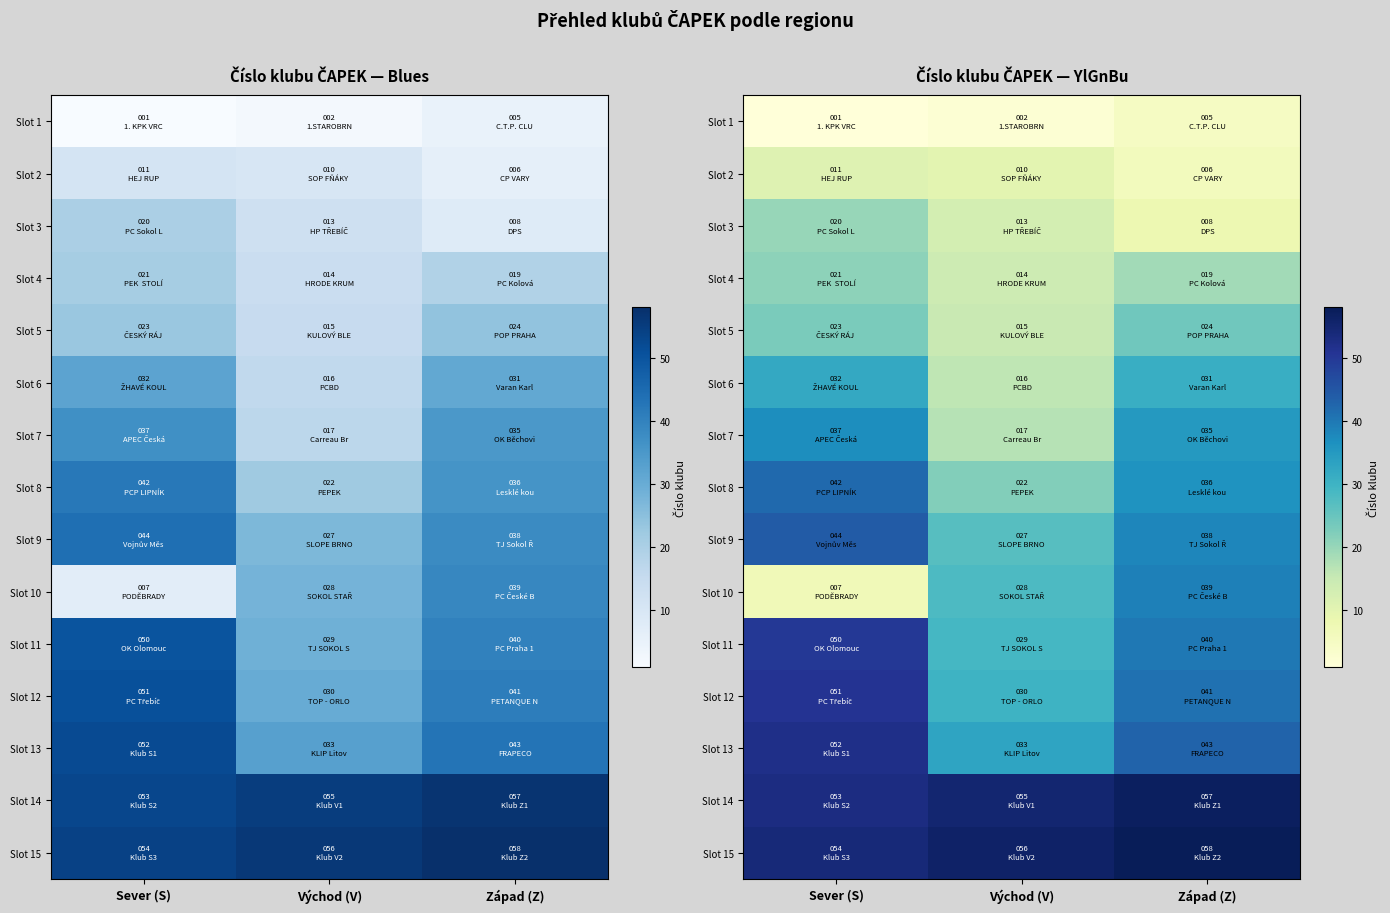

What is the spread (max minus min) of values at Západ (Z)?

53